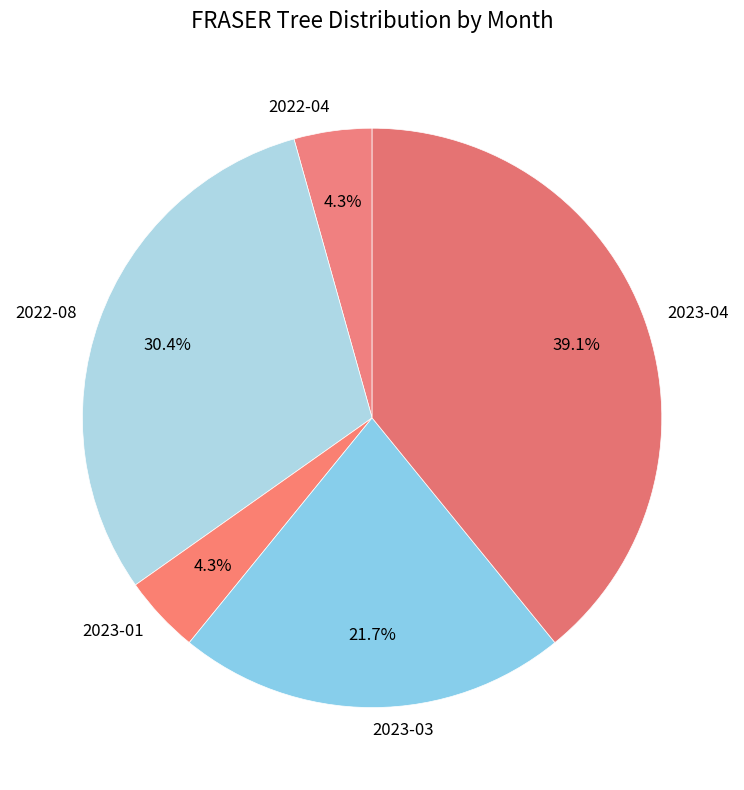

The 2023-01 slice represents 4% of the pie. True or false?

True